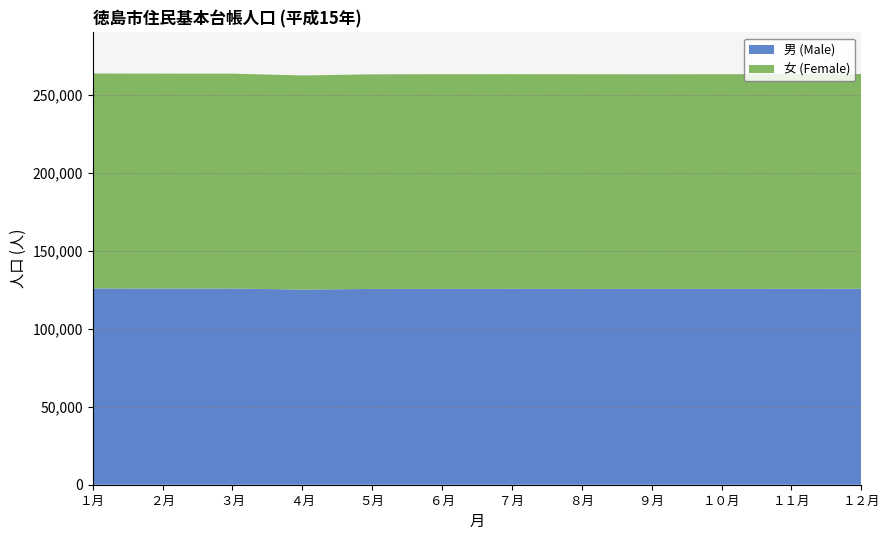

Reading right to left, what are all the values shown in this chart?

男 (Male): 125648	125608	125568	125577	125552	125596	125572	125538	125124	125814	125788	125838
女 (Female): 137722	137675	137634	137581	137630	137646	137633	137594	137294	137754	137790	137835